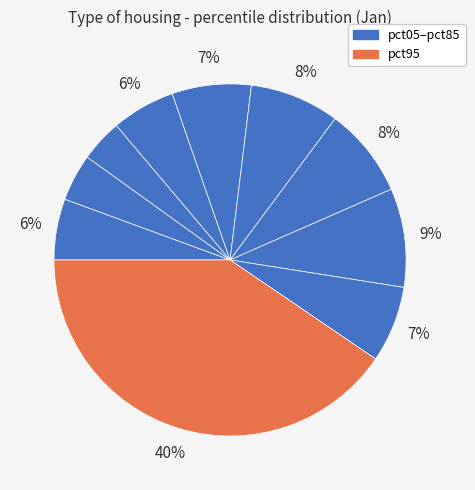

Which slice is the largest?

pct95